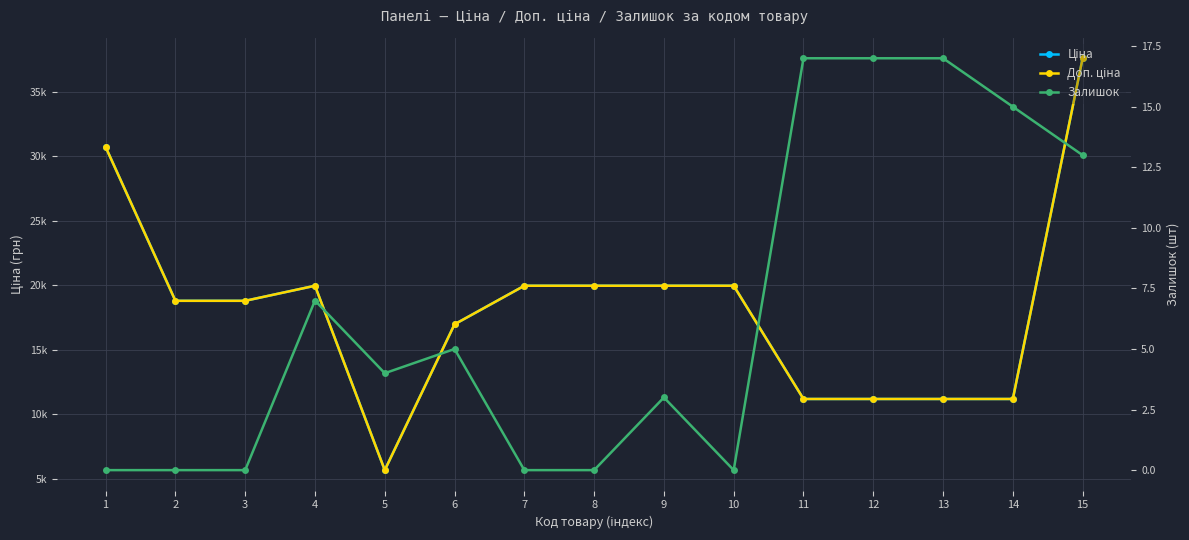

True or false: Залишок and Доп. ціна cross at least once.

False